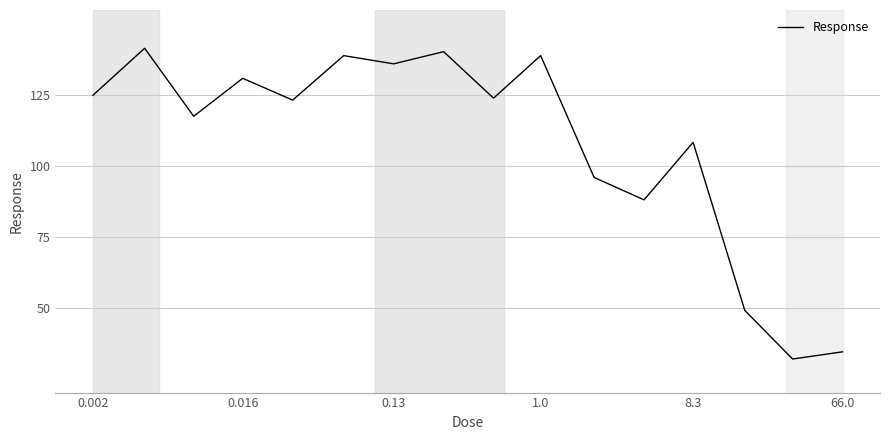

What is the minimum value shown in the chart?

31.9